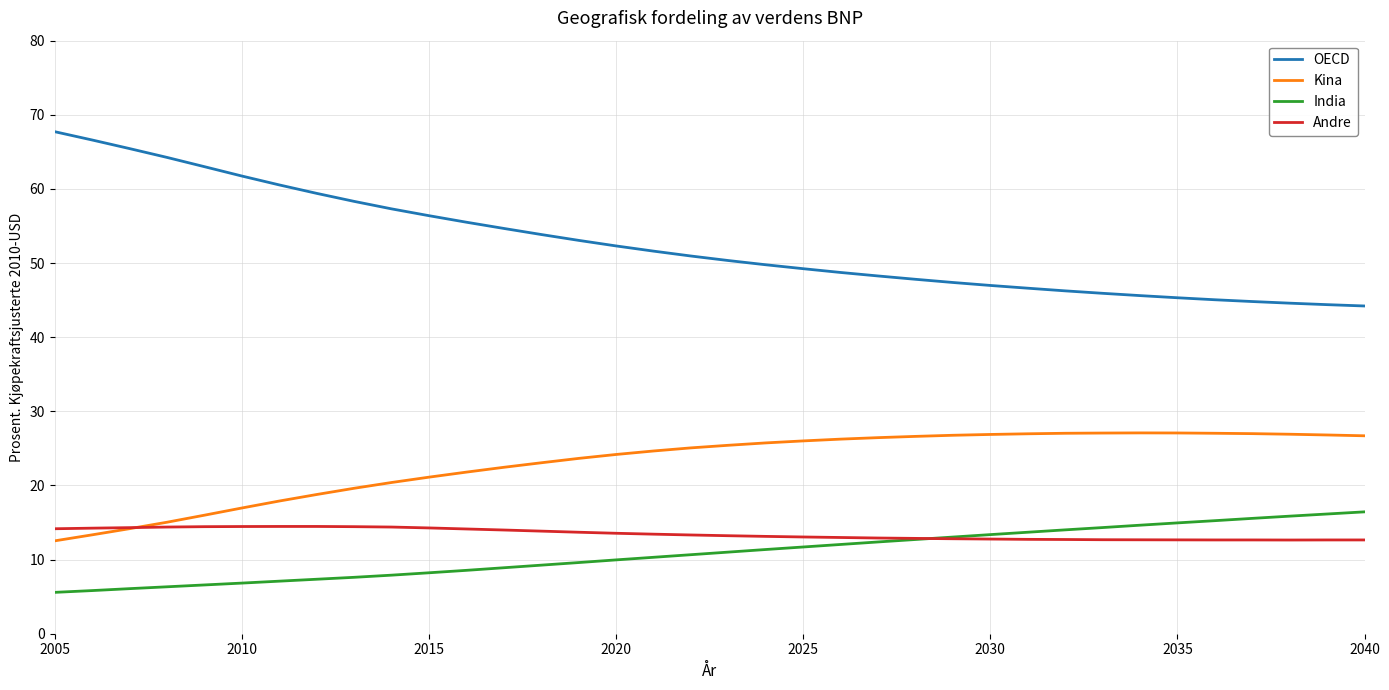

Which series has the largest range (max minus min)?

OECD